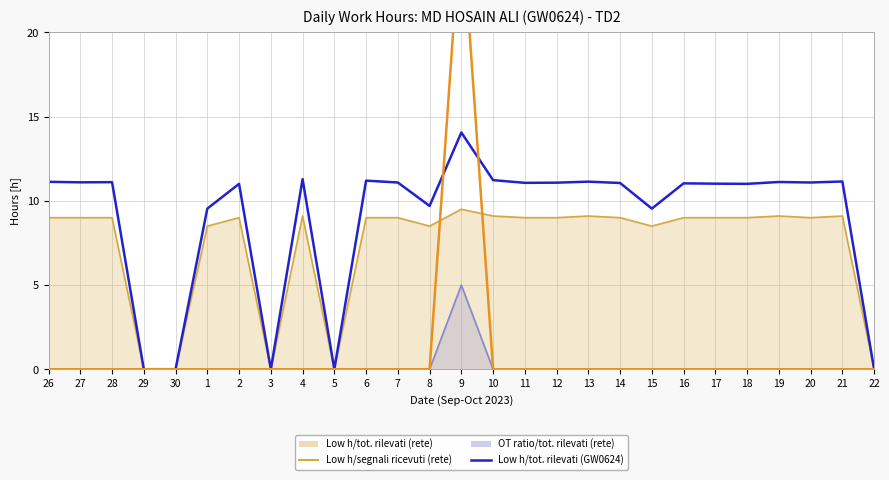

True or false: Low hours/tot. hours rilevati (Hos-ain, TD2) and Low hours/segnali ricevuti (rete) intersect in this chart.

False